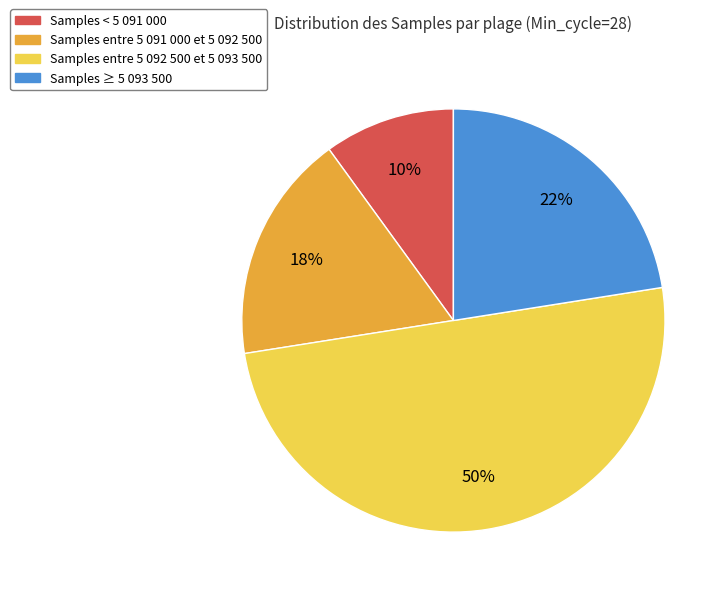

To the nearest percent, what is the average slice percentage?

25%